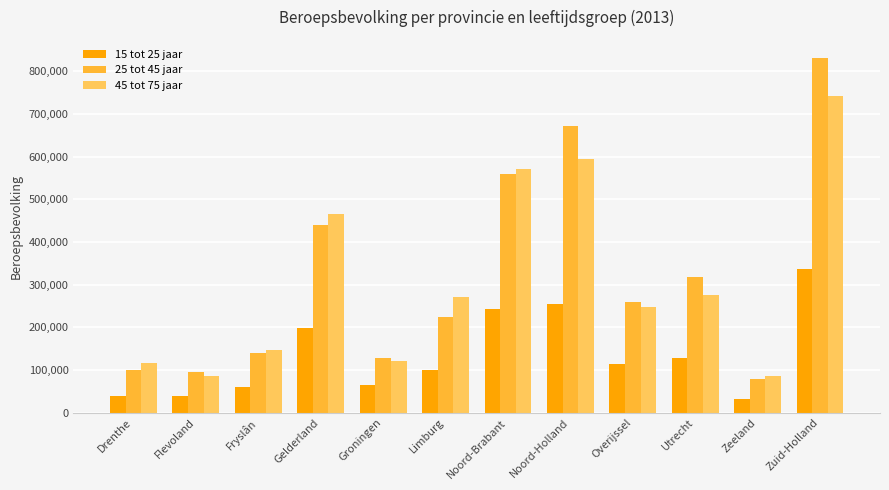

Where is 45 tot 75 jaar nearest to the value 415000?

Gelderland